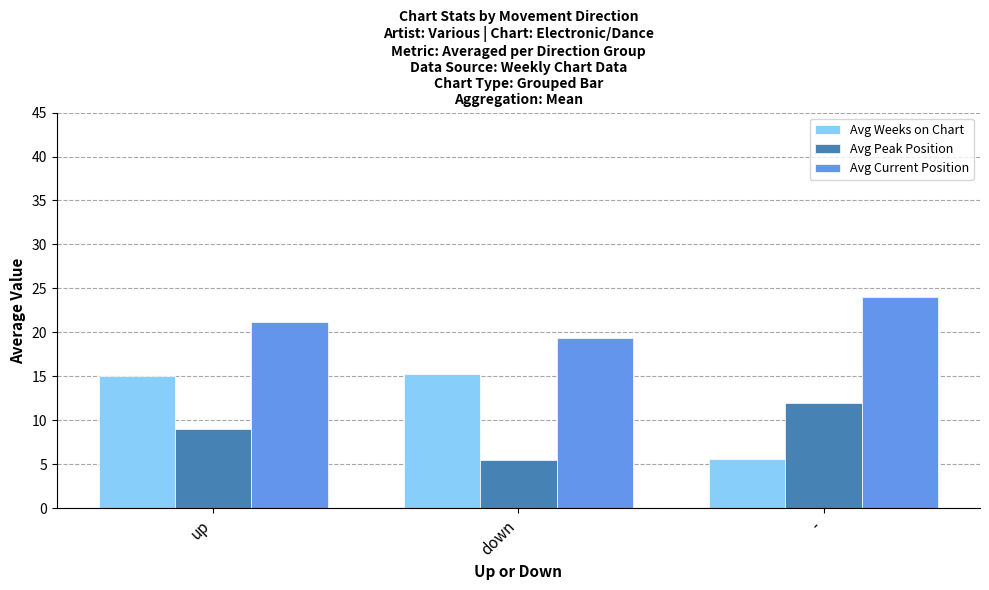

List the labels in order of Avg Current Position value, largest first.

-, up, down